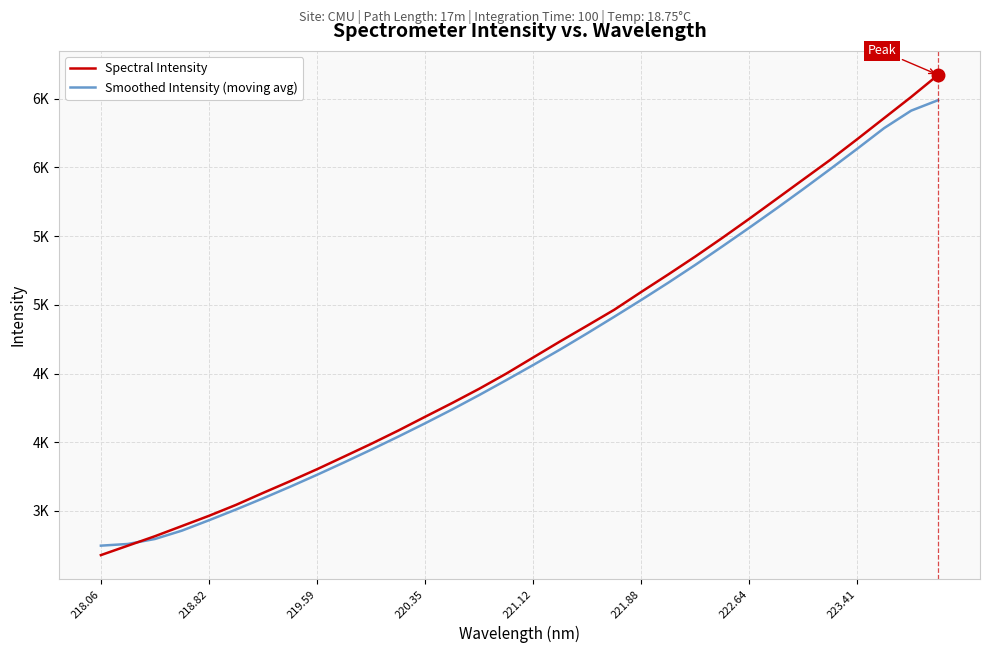

List the series in order of their peak value, lowest first.

Smoothed Intensity (moving avg), Spectral Intensity